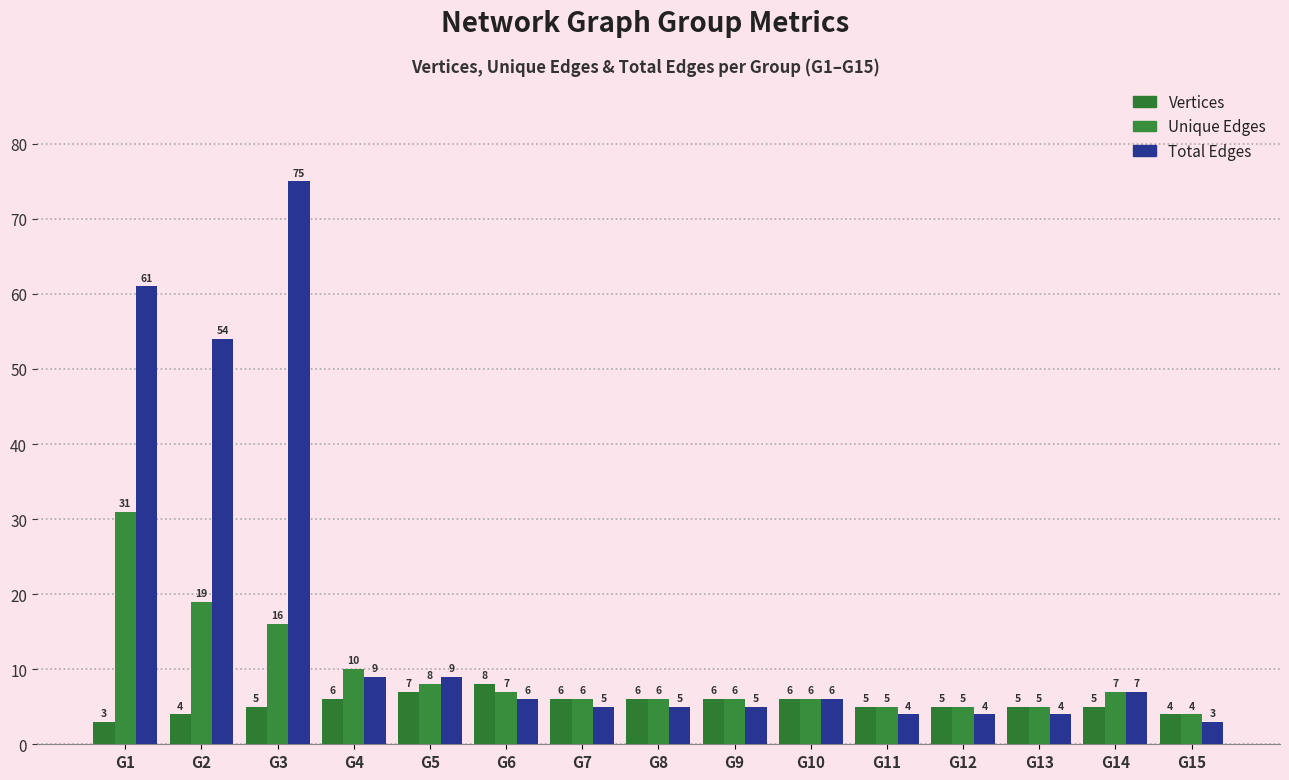

Rank the series at G8 from highest to lowest value.

Vertices, Unique Edges, Total Edges